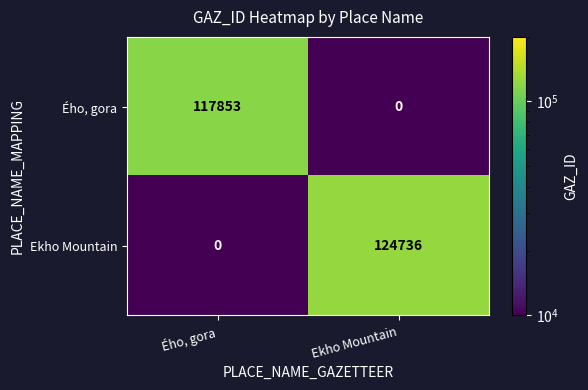

Where is Ého, gora nearest to the value 58926?

Ekho Mountain